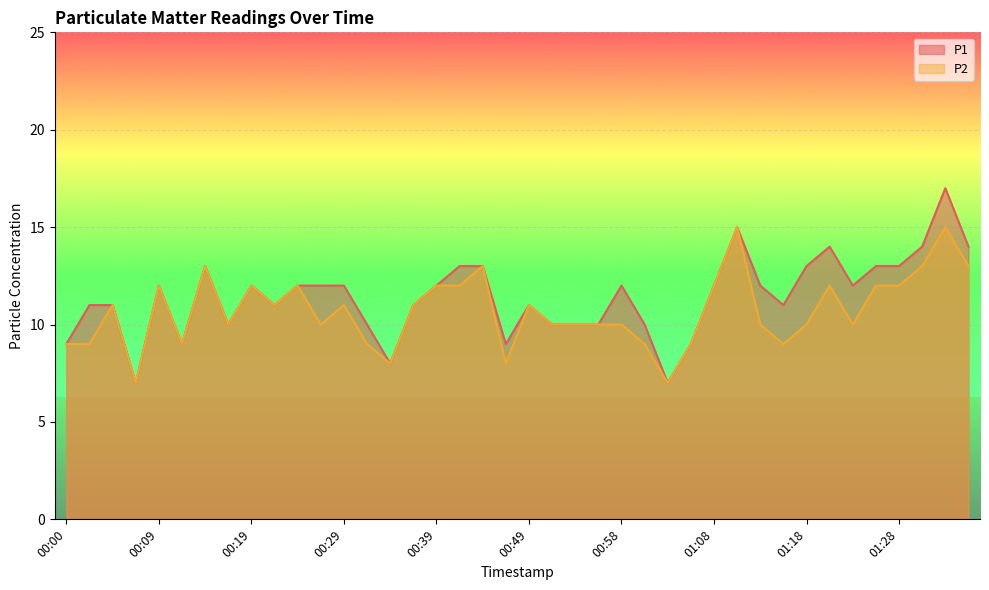

What is the label of the 8th point from the right?

01:18